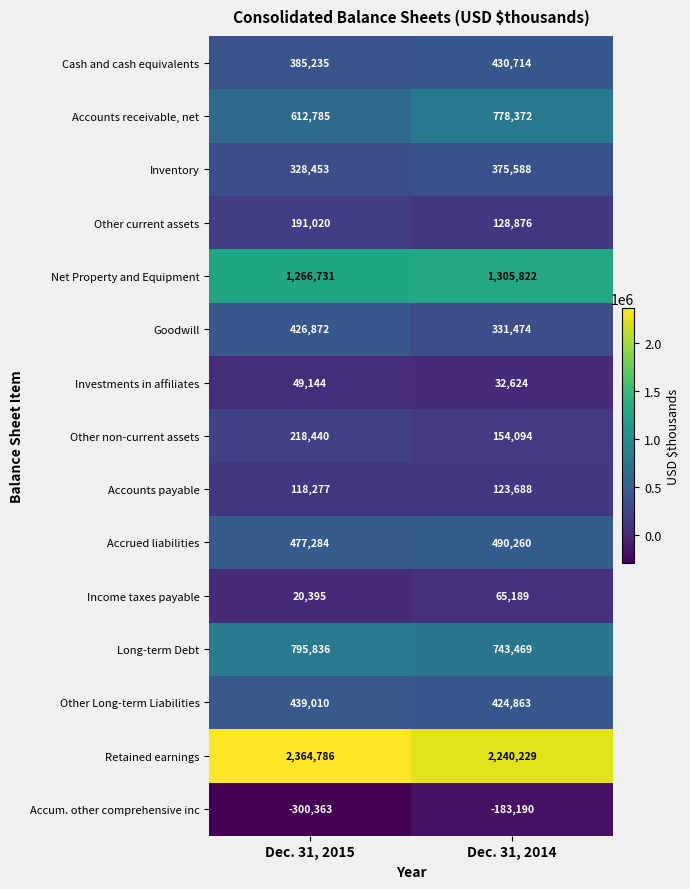

Which series has the largest range (max minus min)?

Accounts receivable, net